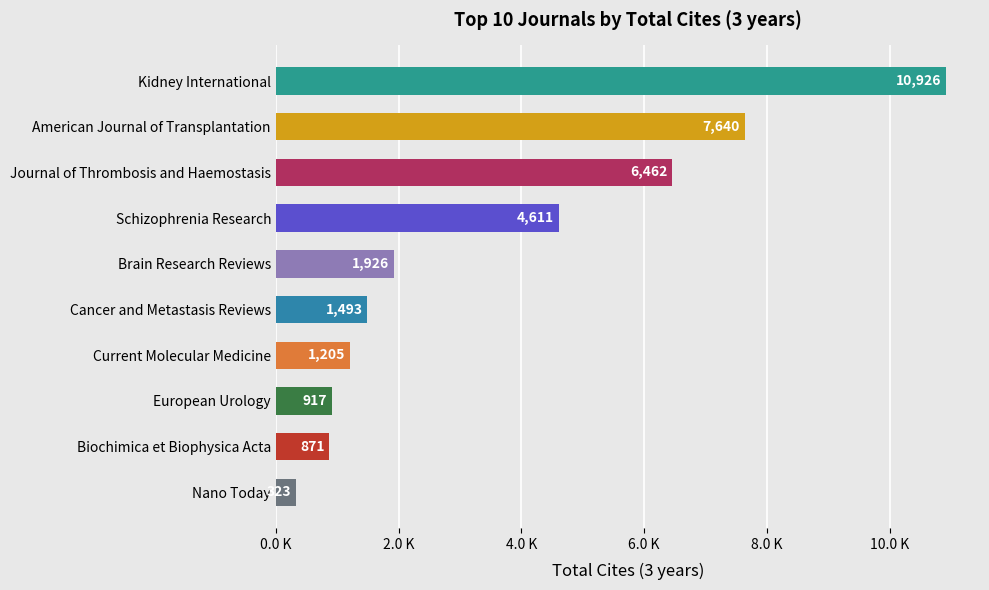

Does the chart contain any negative values?

No